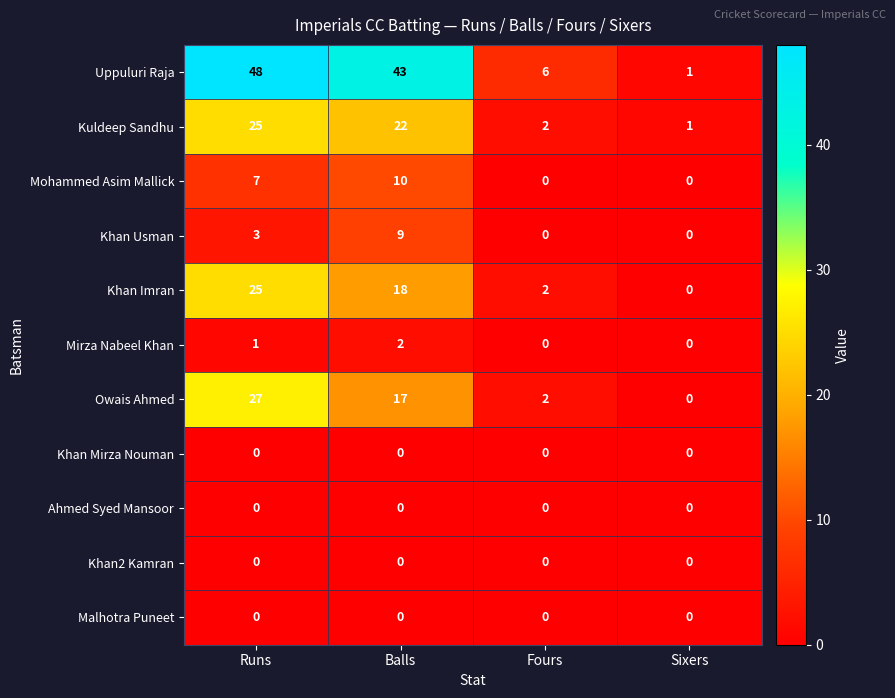

What is the sum of the Khan Usman values at Balls and Runs?

12